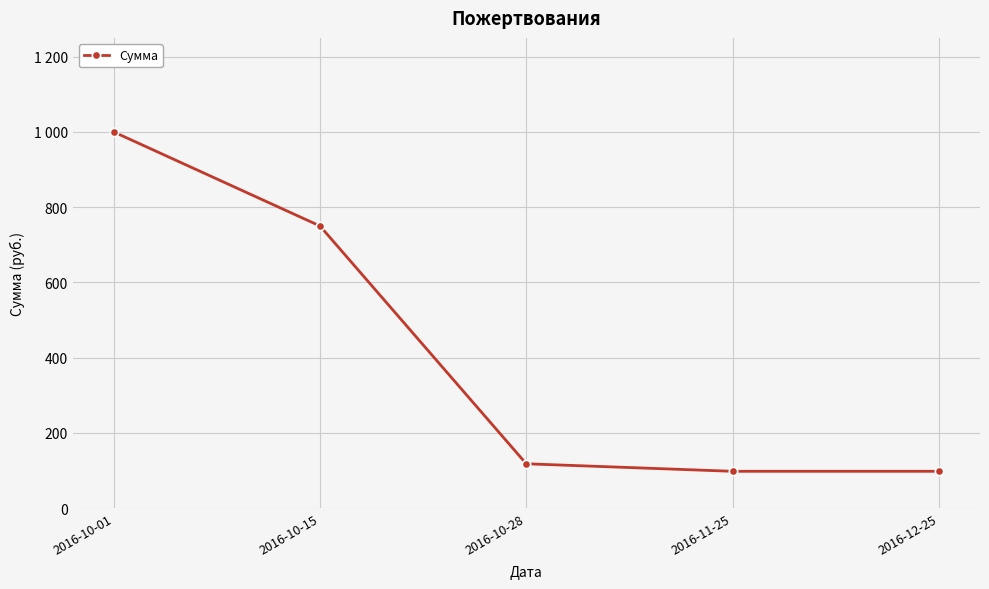

List the labels in order of value, smallest first.

2016-11-25, 2016-12-25, 2016-10-28, 2016-10-15, 2016-10-01